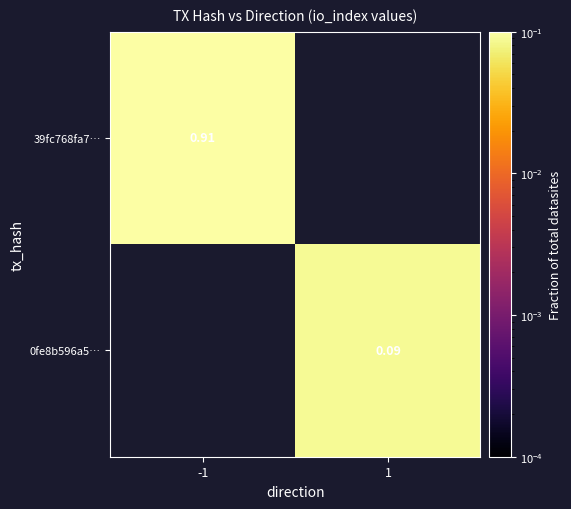

How many distinct data groups are displayed?

2